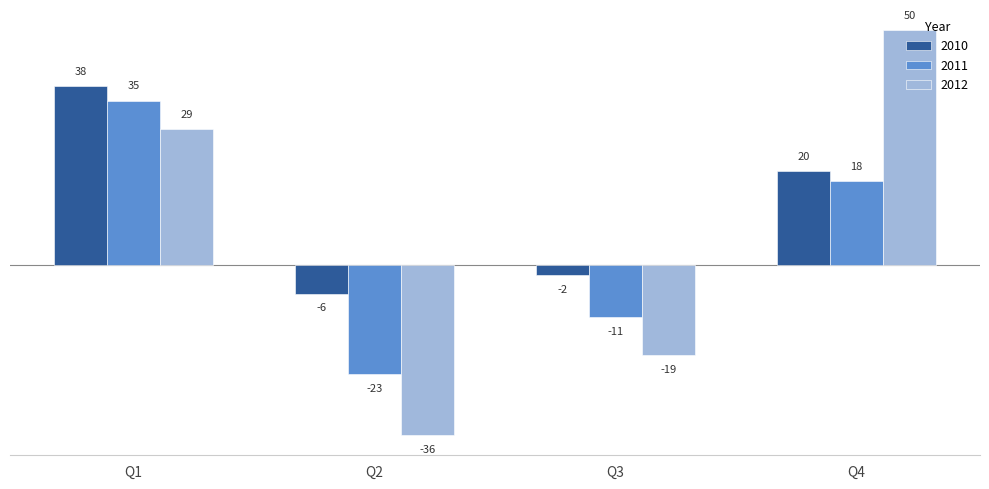

Where is 2011 nearest to the value 6?

Q4